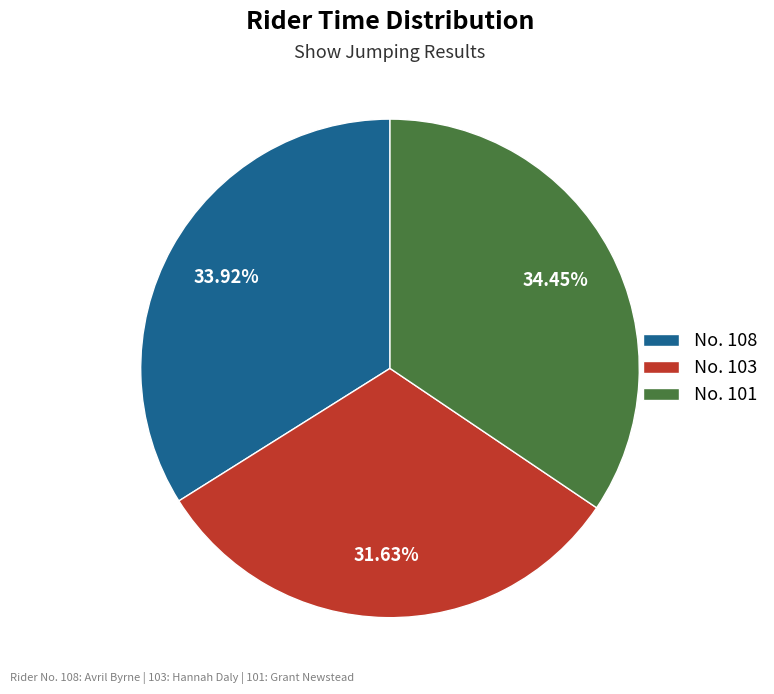

Count the number of slices in the pie.

3